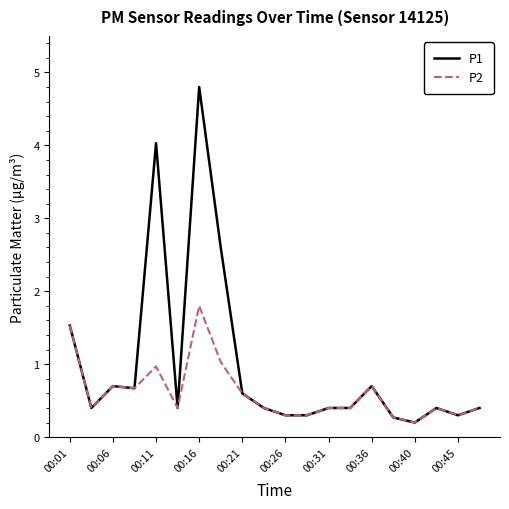

List the series in order of their overall mean, lowest first.

P2, P1